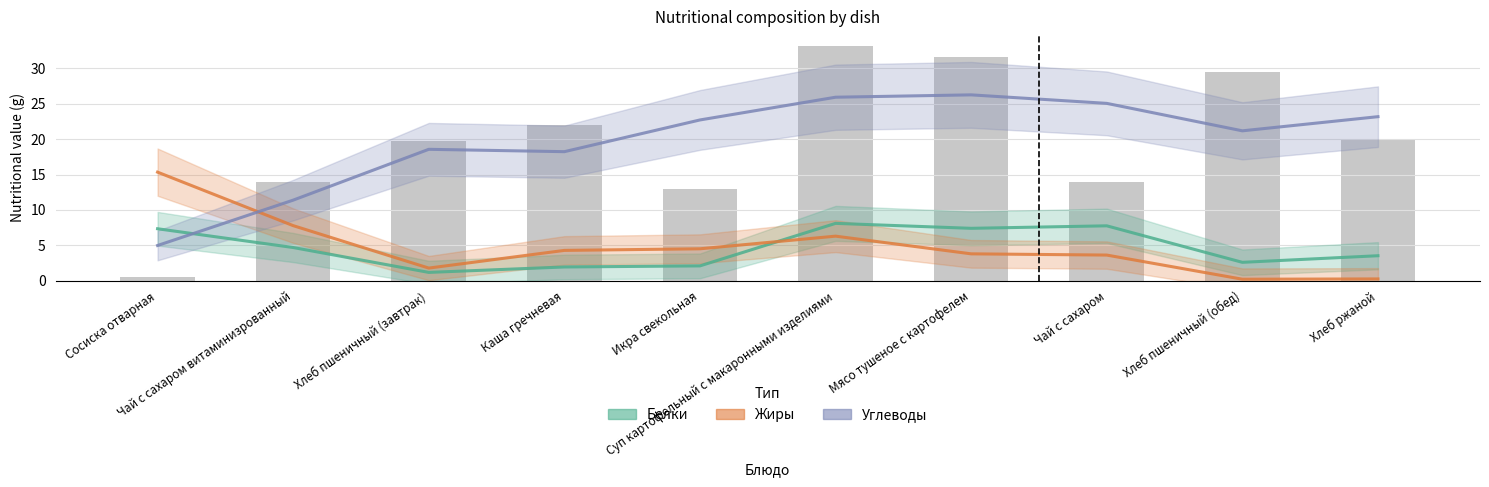

What is the difference between the highest and lowest values at Суп картофельный с макаронными изделиями?

19.6